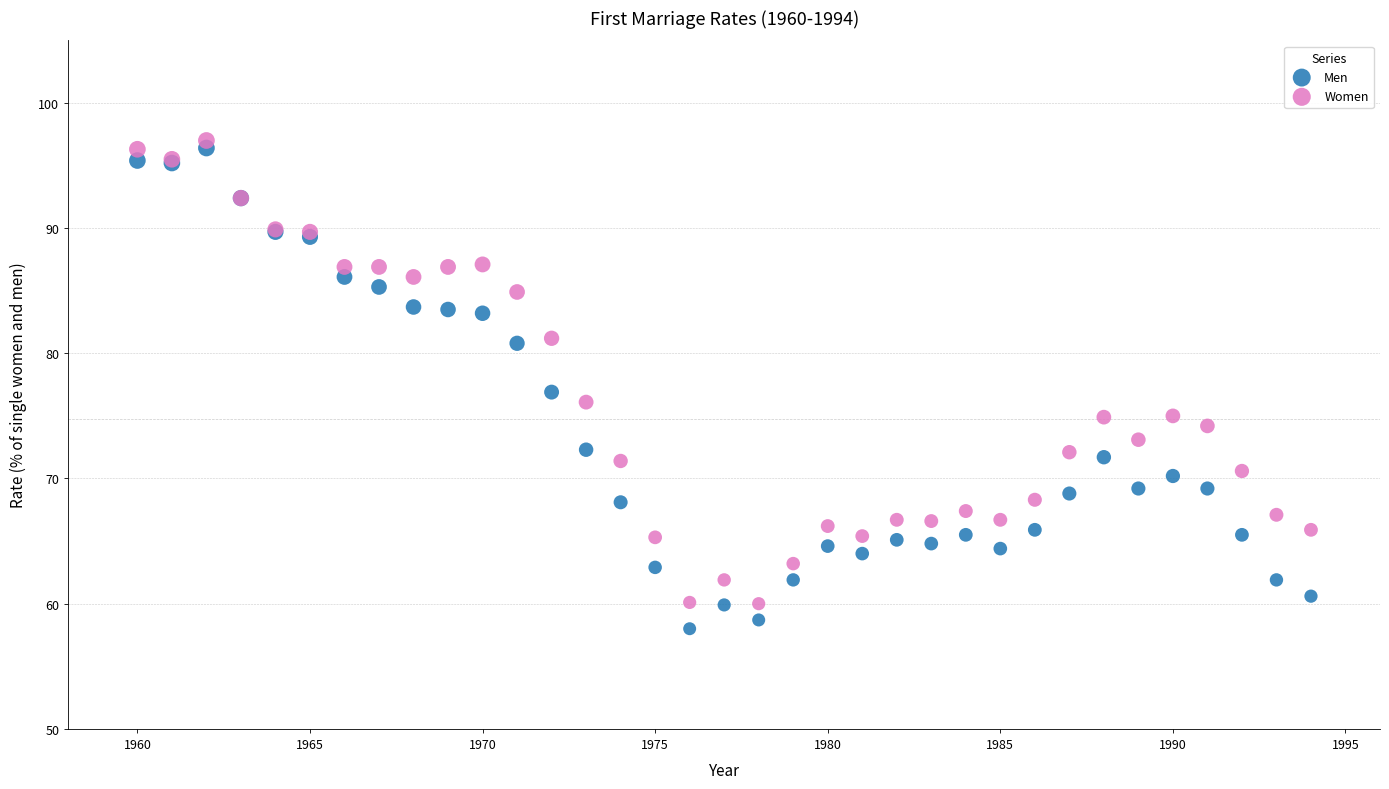

Which series reaches the maximum Y coordinate?

Women